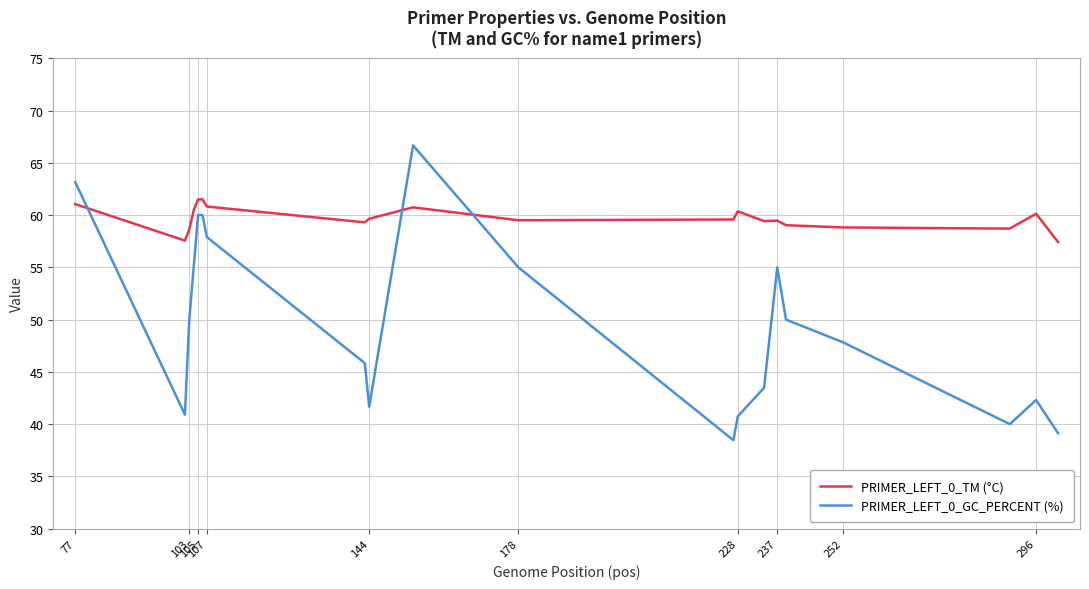

Which series ends up on top after the final intersection of PRIMER_LEFT_0_GC_PERCENT (%) and PRIMER_LEFT_0_TM (°C)?

PRIMER_LEFT_0_TM (°C)